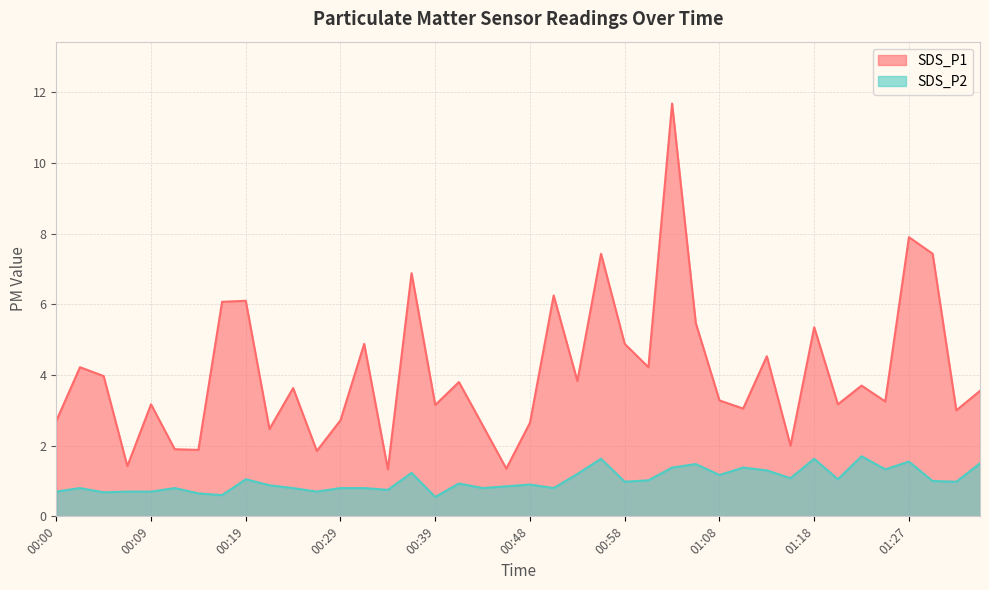

In SDS_P1 line, how many points are lower than both neighbors (excluding endpoints)?

14